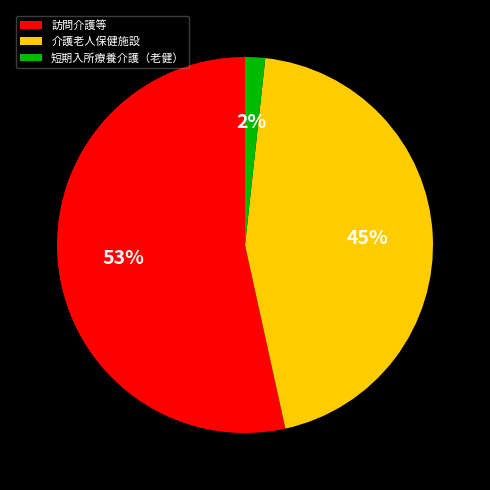

What percentage is the 介護老人保健施設 slice, to the nearest percent?

45%